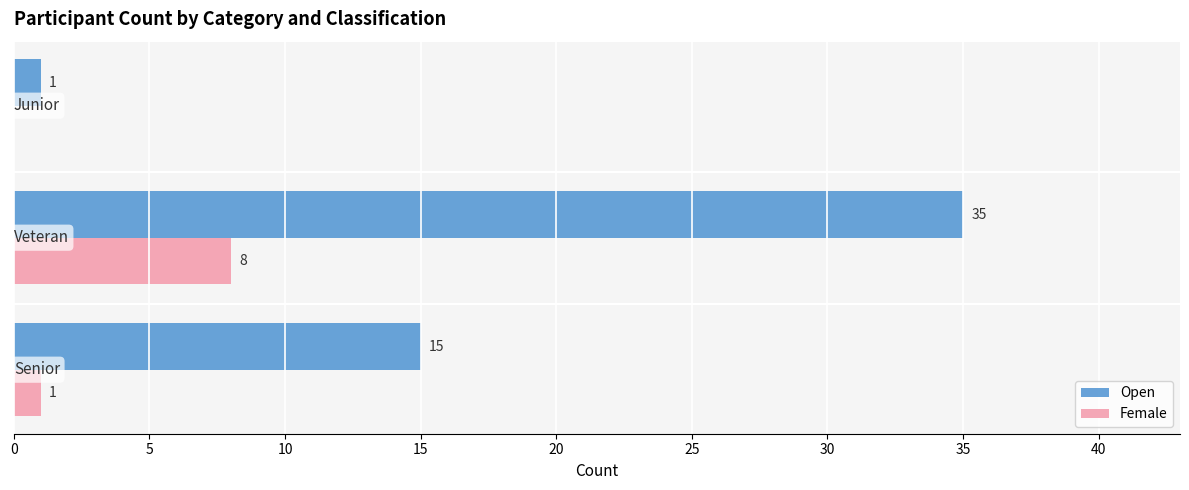

How many Open values are between 1 and 35?

3